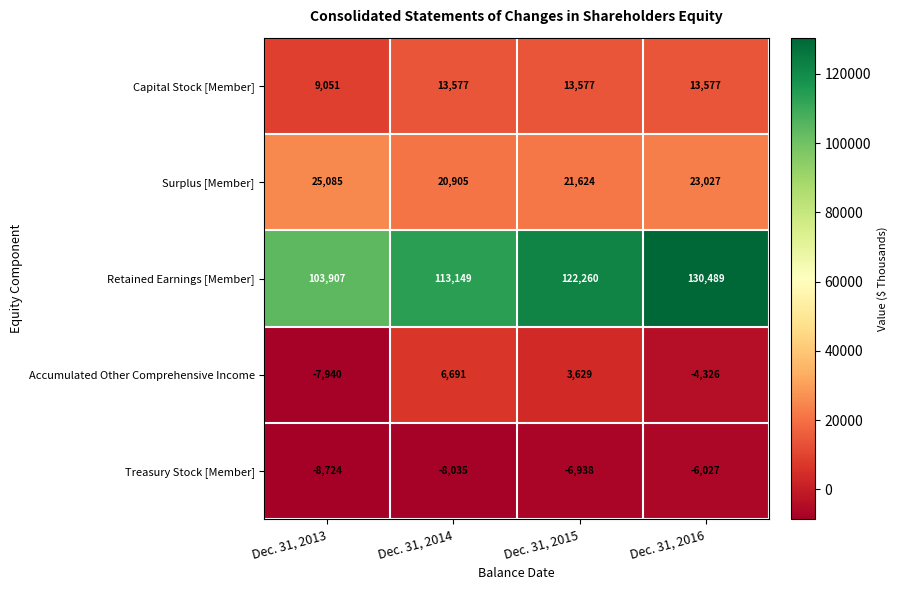

True or false: Accumulated Other Comprehensive Income has a value of -7940 at Dec. 31, 2013.

True